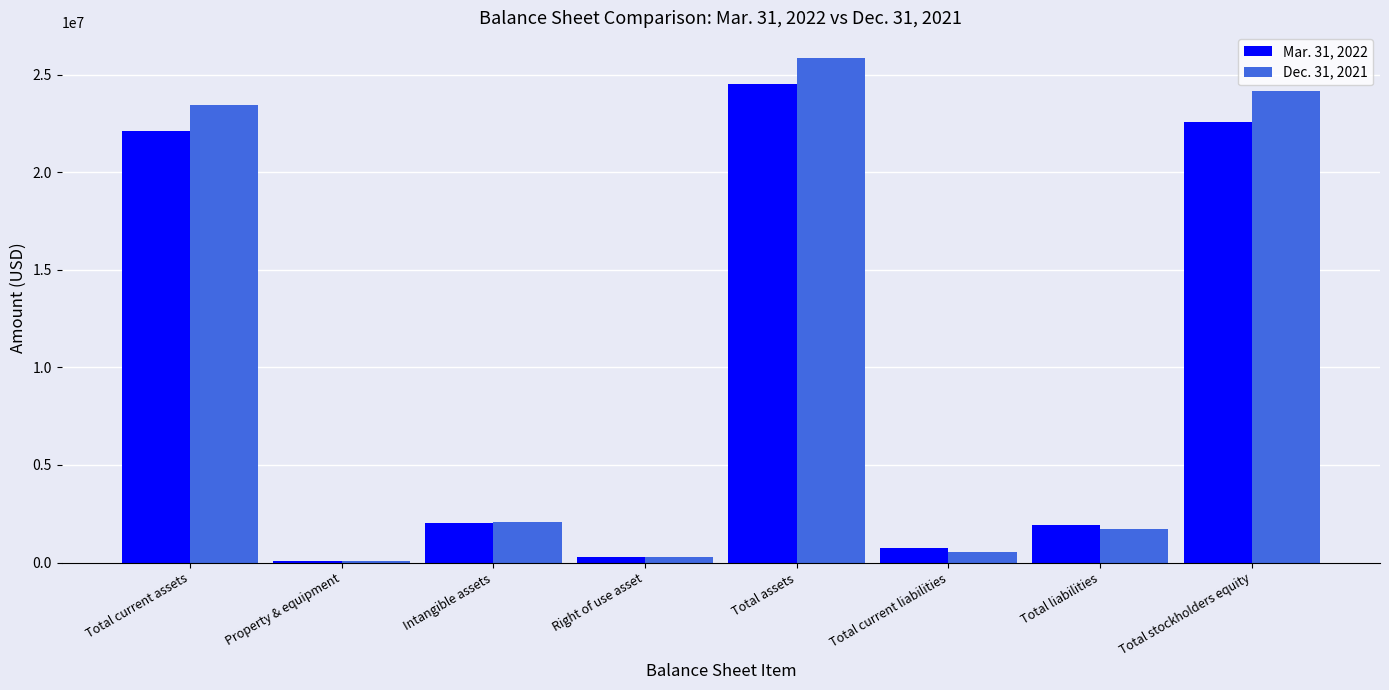

At which label is Dec. 31, 2021 closest to 12966819?

Total current assets